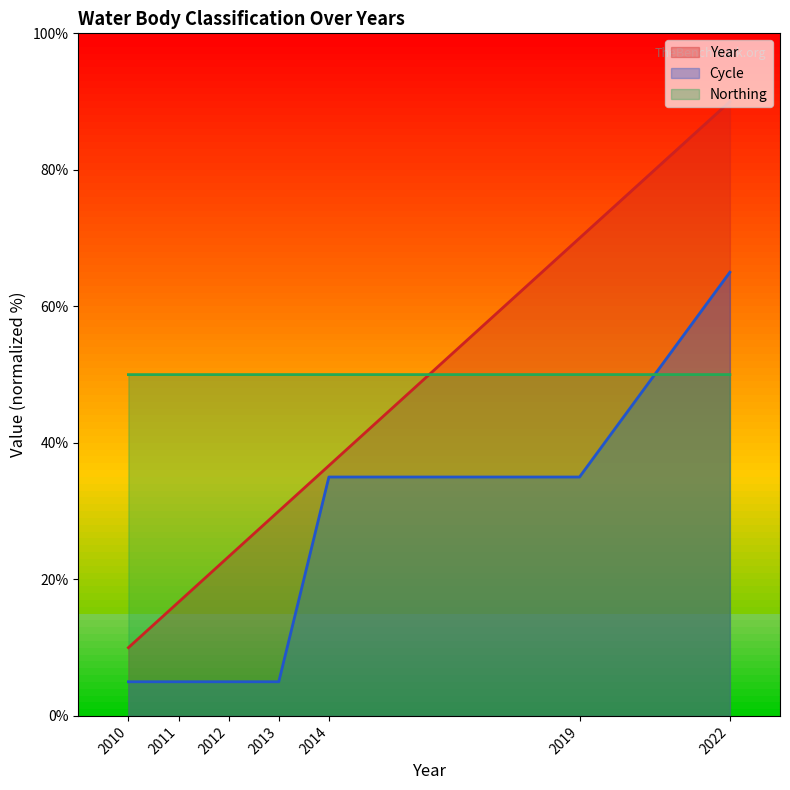

What is the difference between the maximum and minimum values in the Year series?

80.0